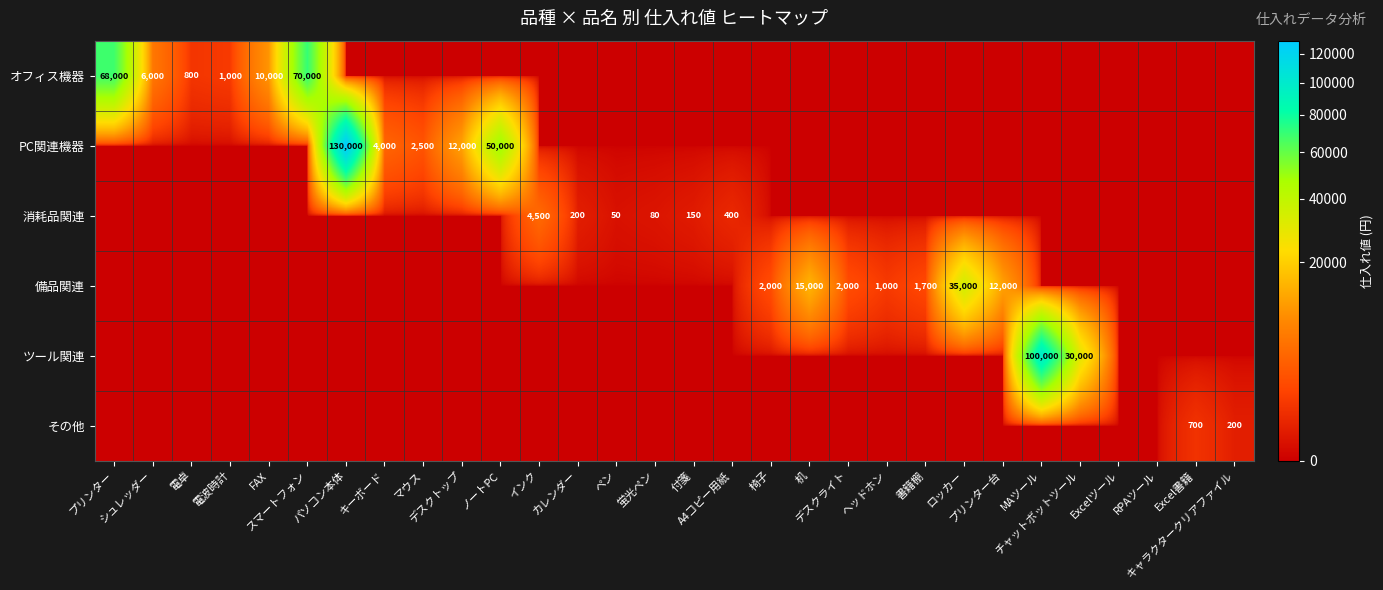

Rank the categories by PC関連機器 value from lowest to highest.

プリンター, シュレッダー, 電卓, 電波時計, FAX, スマートフォン, インク, カレンダー, ペン, 蛍光ペン, 付箋, A4コピー用紙, 椅子, 机, デスクライト, ヘッドホン, 書籍棚, ロッカー, プリンター台, MAツール, チャットボットツール, Excelツール, RPAツール, Excel書籍, キャラクタークリアファイル, マウス, キーボード, デスクトップ, ノートPC, パソコン本体